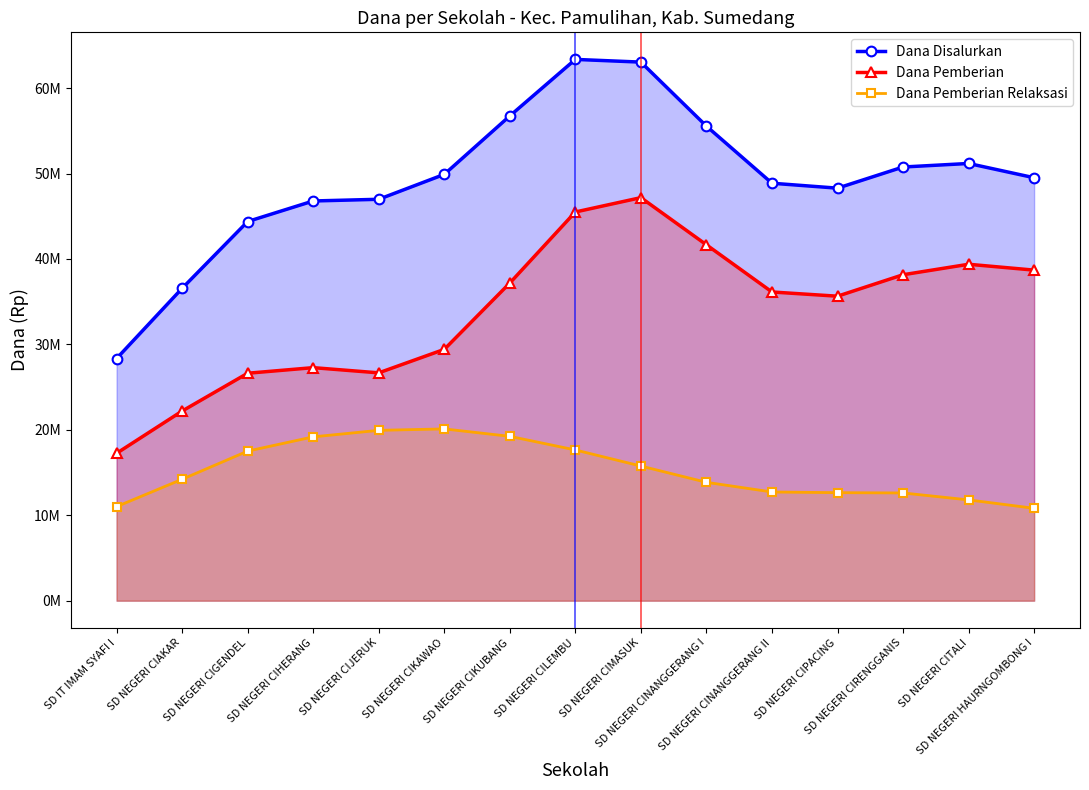

What is the difference between the highest and lowest values at SD NEGERI CINANGGERANG II?

36141180.1